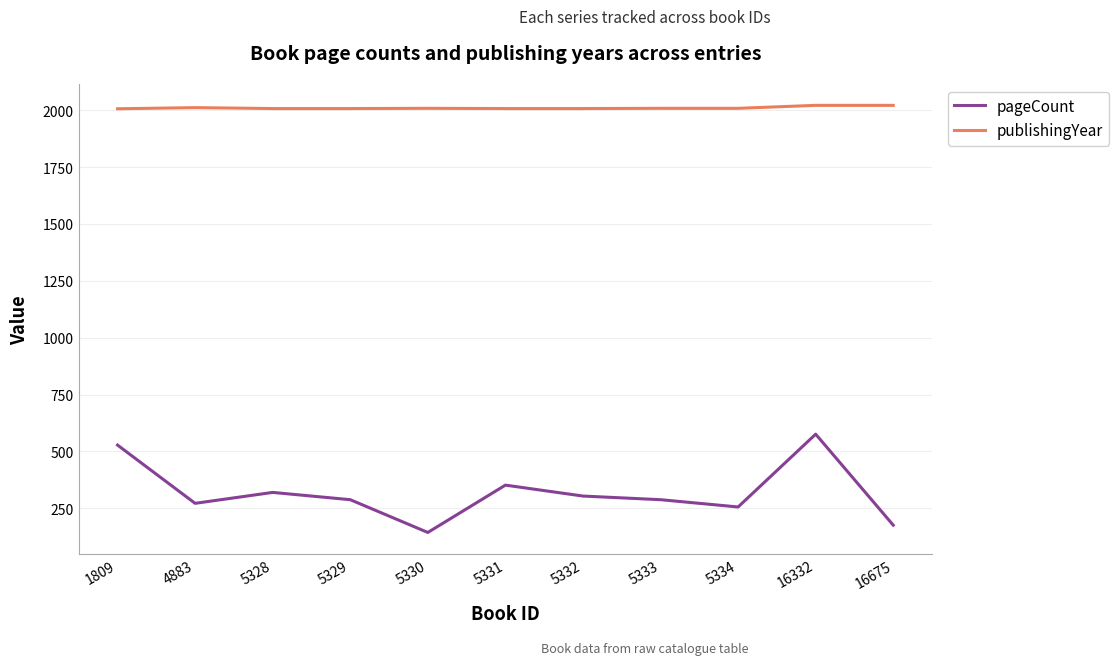

At 5330, list the series in order from smallest to largest.

pageCount, publishingYear